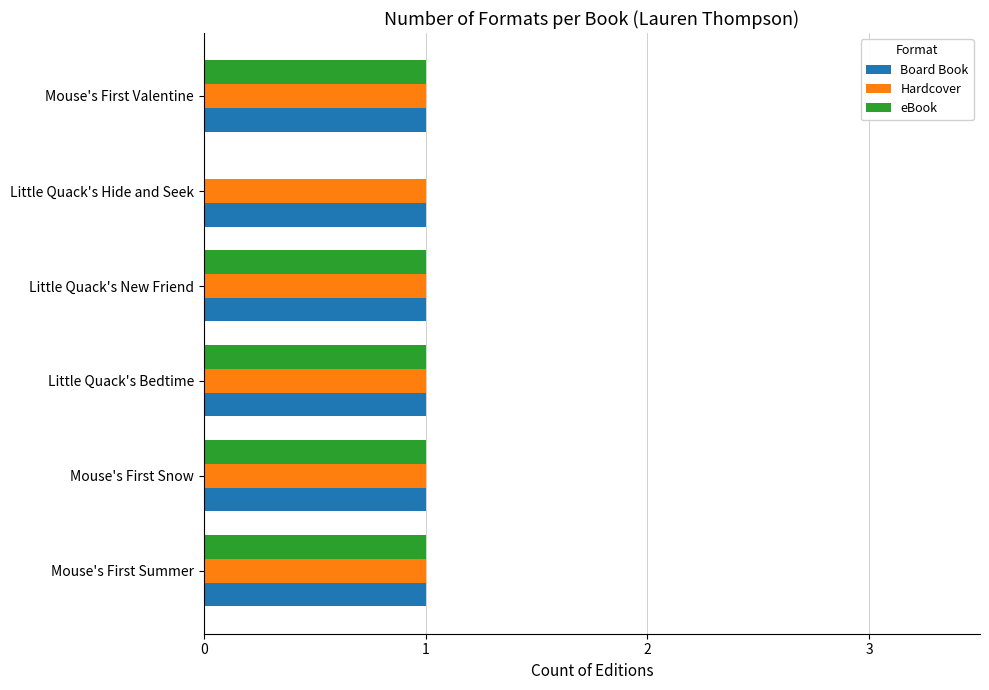

Between Little Quack's Hide and Seek and Mouse's First Valentine, which series saw the biggest shift?

eBook